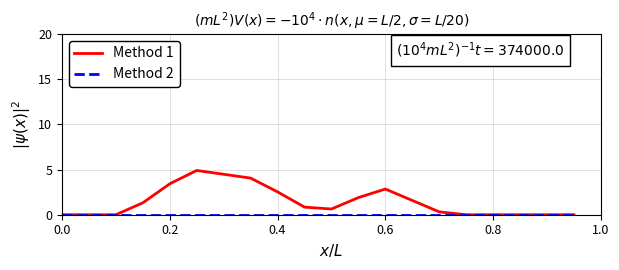

Which series has the largest total across all categories?

Method 1